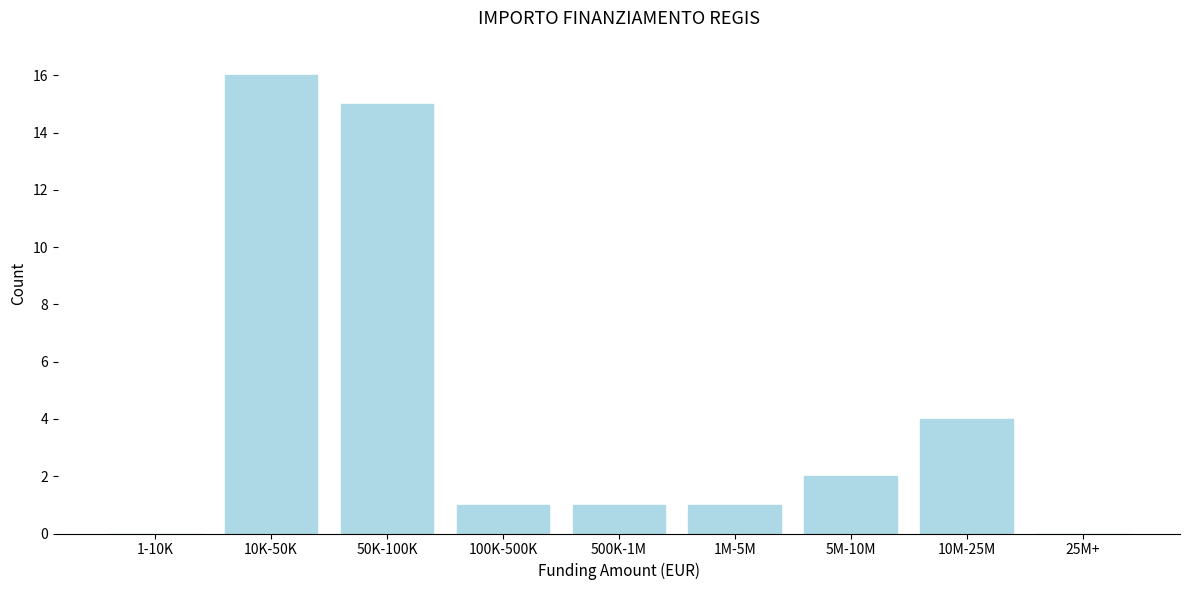

Reading left to right, extract all data points from this chart.

1-10K=0	10K-50K=16	50K-100K=15	100K-500K=1	500K-1M=1	1M-5M=1	5M-10M=2	10M-25M=4	25M+=0